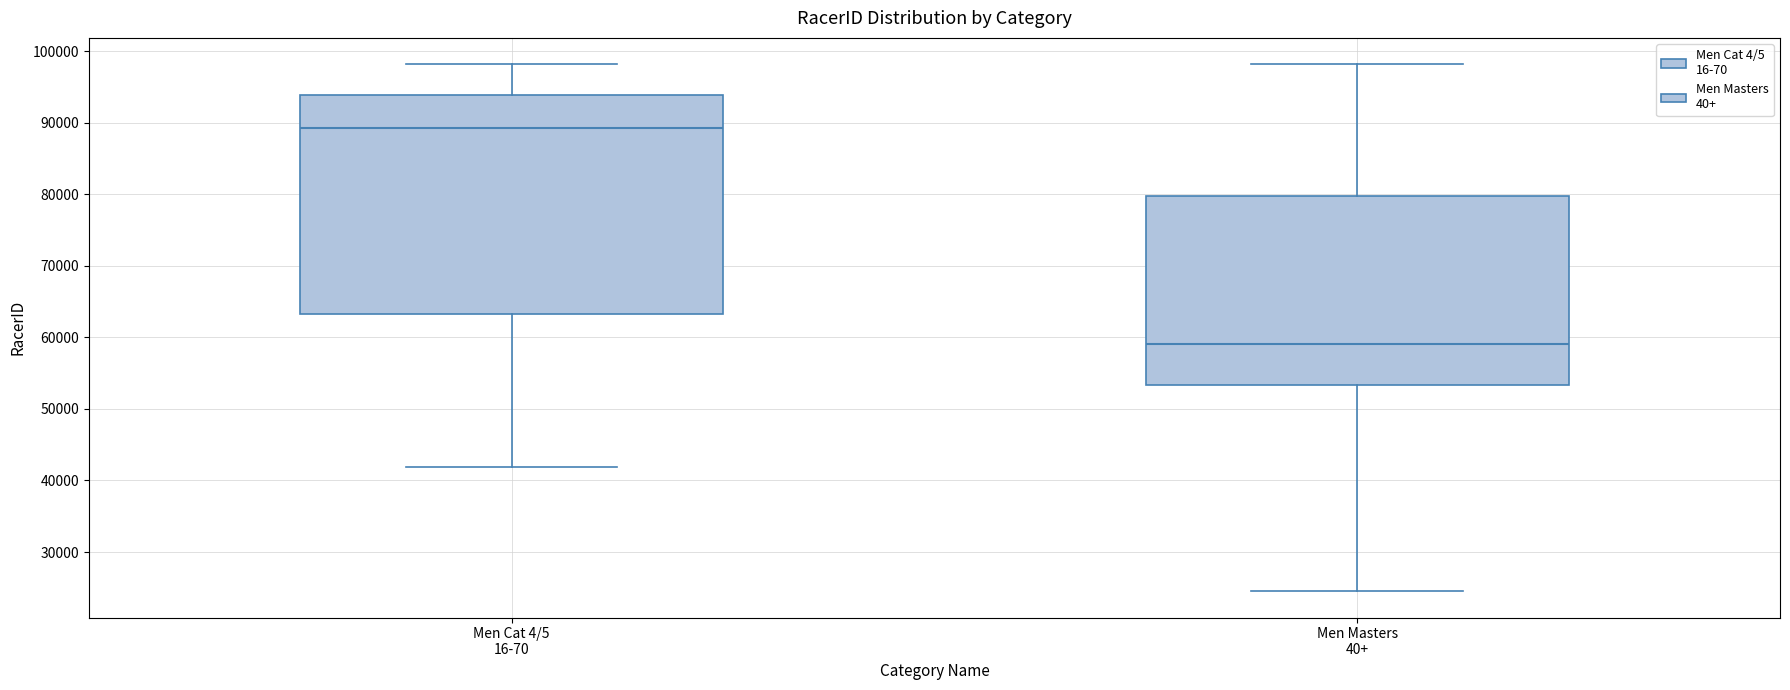

Reading left to right, read every box against the y-axis: the position of its median line, the range the box covers, and the ends of its whiskers. The values are not printed on the chart, so give them approximately, as read against the axis.

Men Cat 4/5 16-70: median 89000, box 63000 to 94000, whiskers 42000 to 98000
Men Masters 40+: median 59000, box 53000 to 80000, whiskers 25000 to 98000